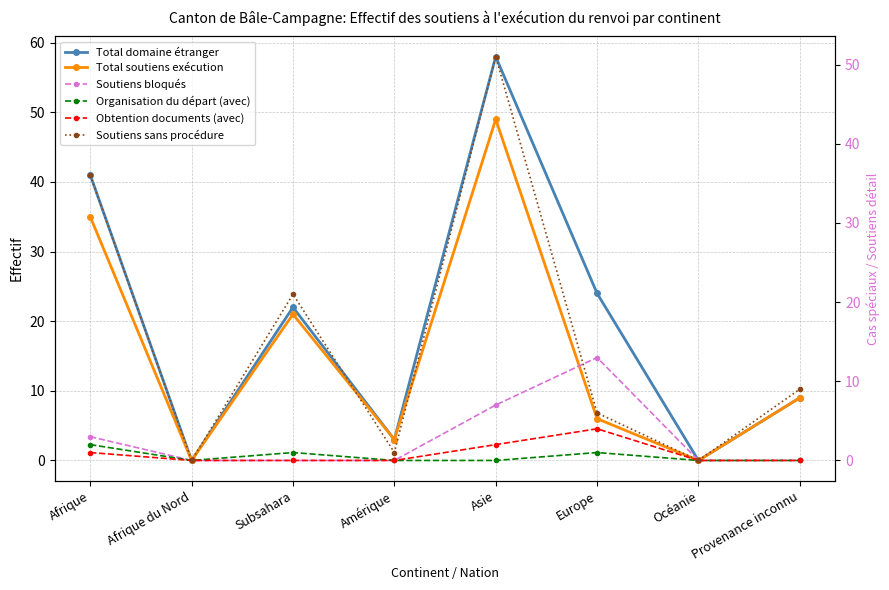

What is the maximum value for Organisation du départ (avec)?

2